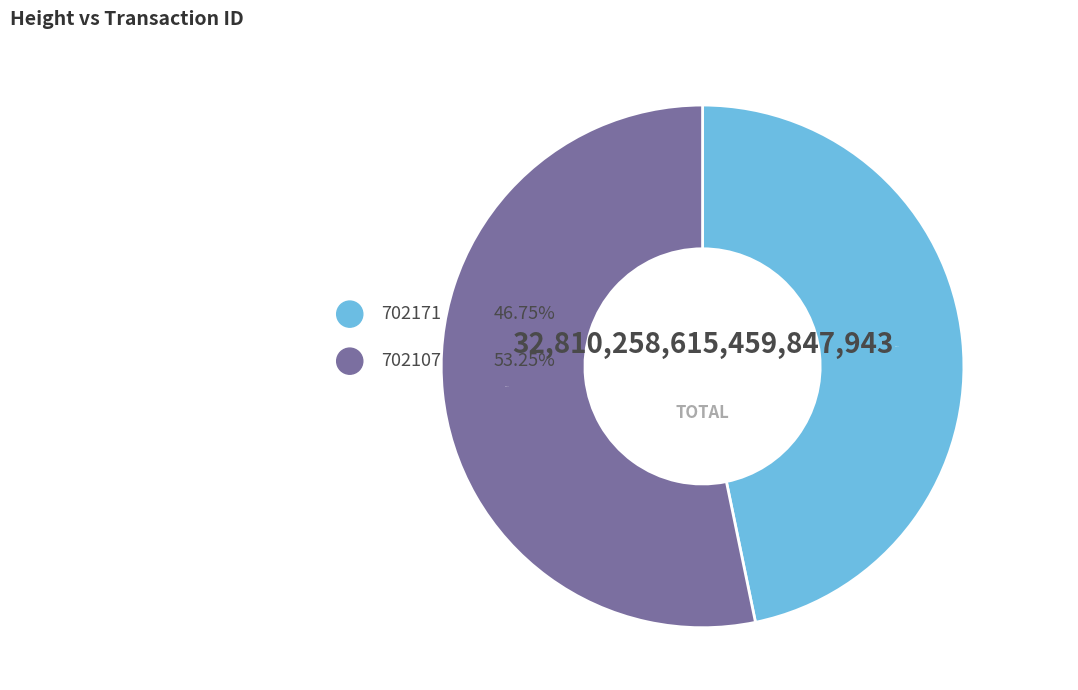

Which slice is the smallest?

702171